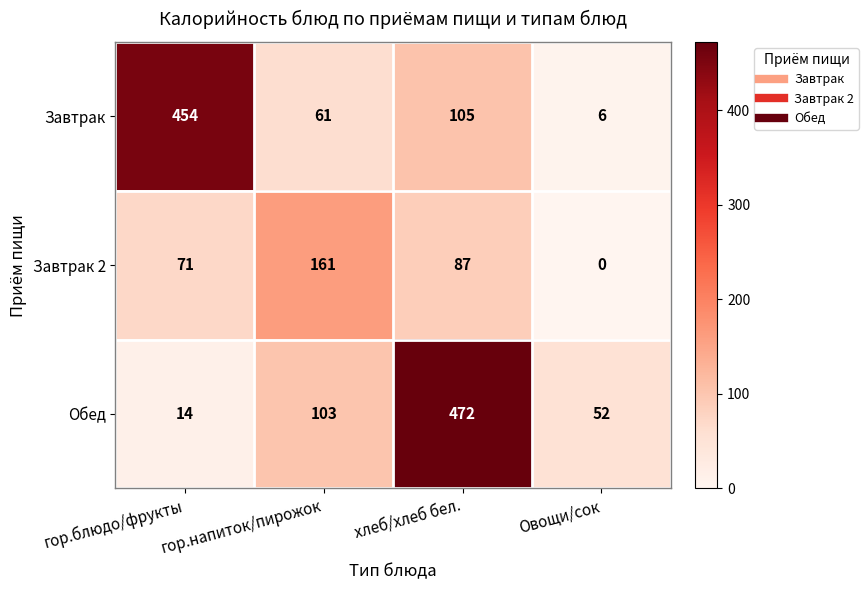

What is the greatest value displayed?

472